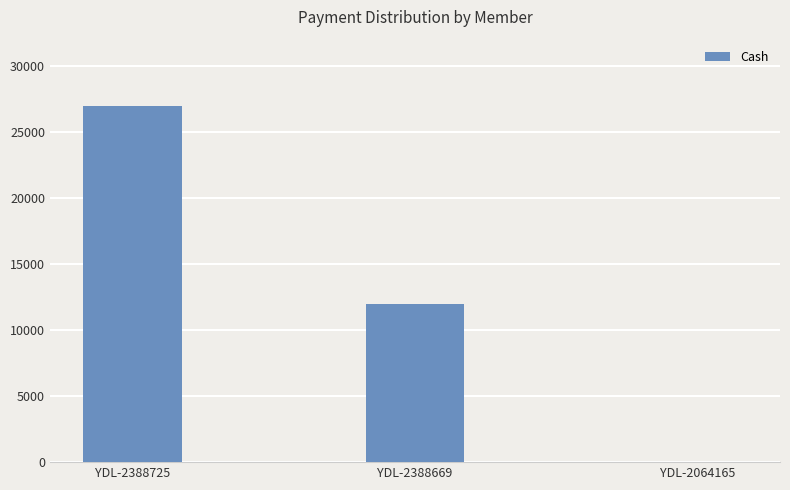

Reading left to right, list all the values displayed in this chart.

YDL-2388725=26999	YDL-2388669=11999	YDL-2064165=0